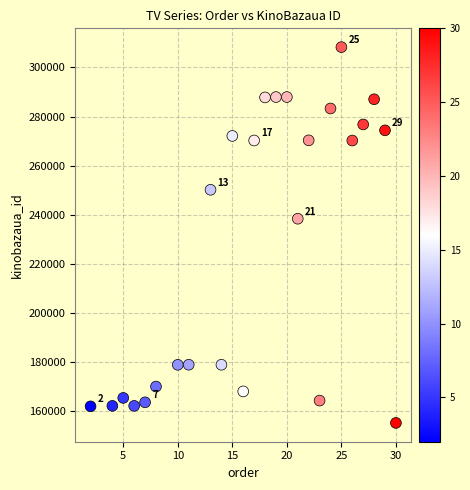

What Y value in the scatter plot is closest to 231804?

238443